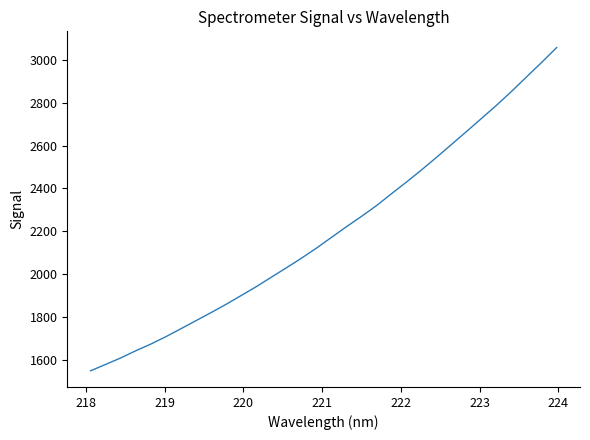

What is the maximum value shown in the chart?

3057.3